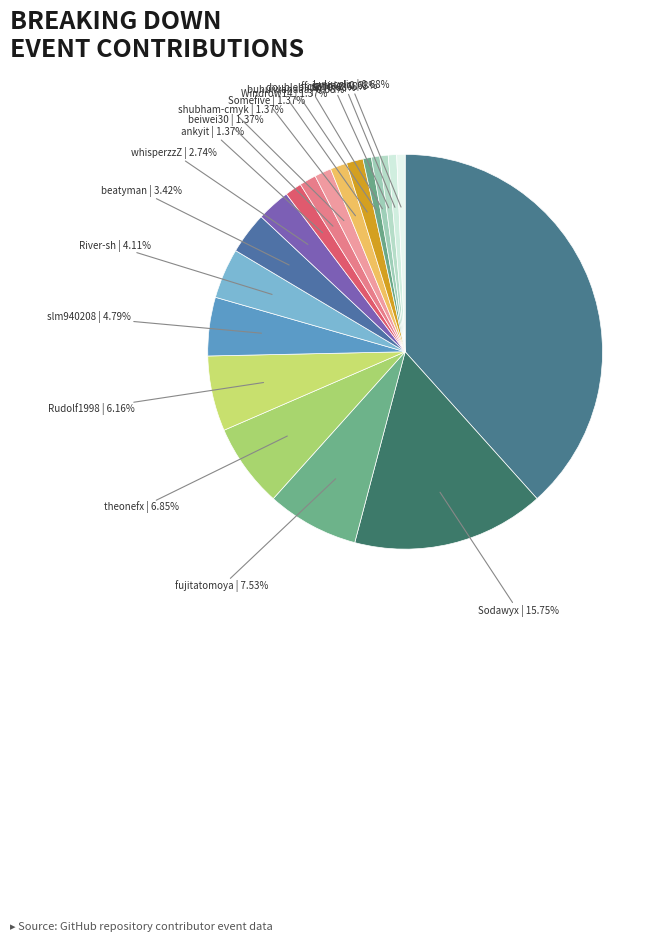

How many slices are in this pie chart?

19